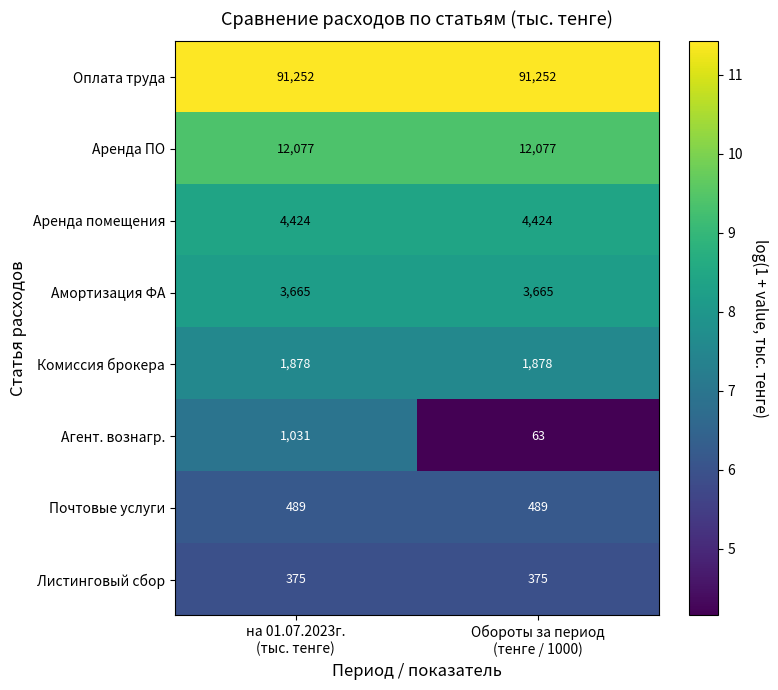

What is the smallest value displayed?

63